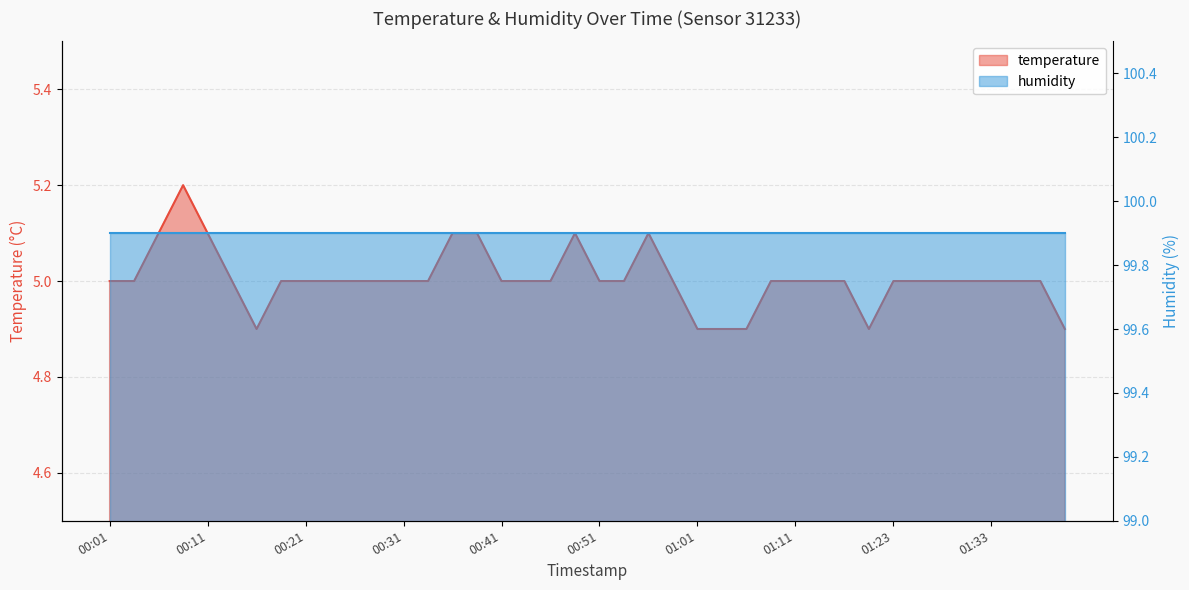

True or false: the data has more than 0 interior local peaks.

True